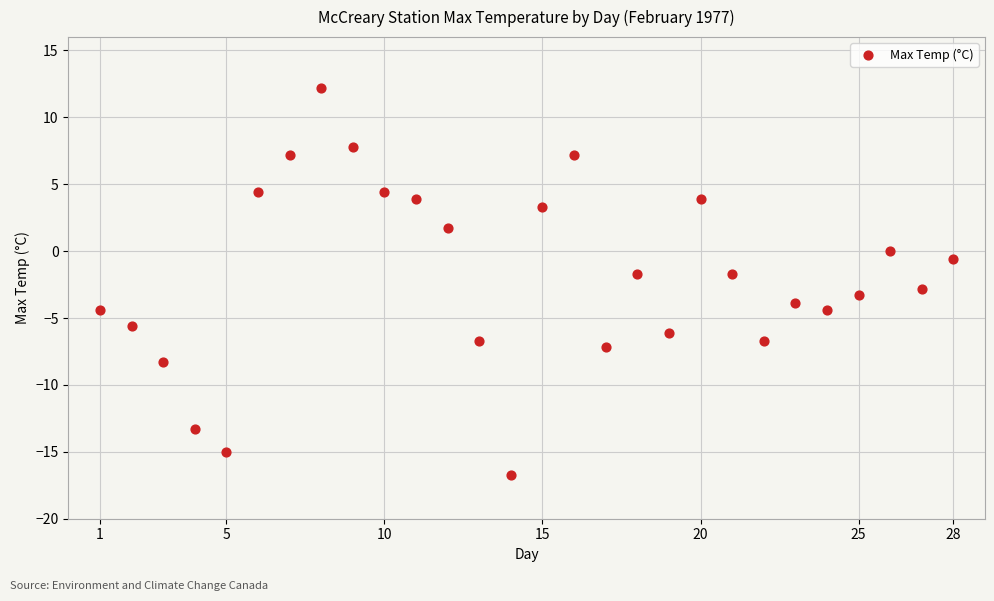

What is the range of Y values (max minus min)?

28.9